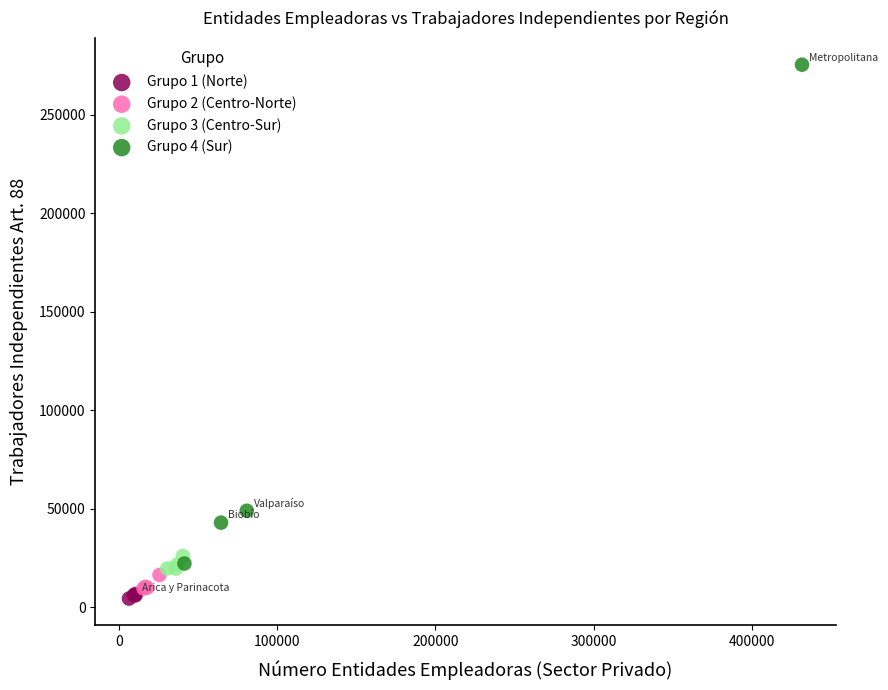

Which series contains the highest Y value?

Grupo 4 (Sur)